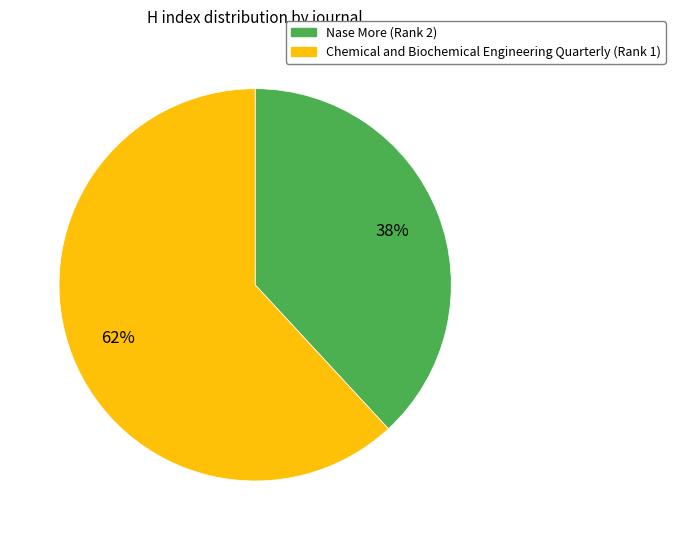

Approximately how many times larger is the value at Nase More (Rank 2) compared to Chemical and Biochemical Engineering Quarterly (Rank 1)?

0.6